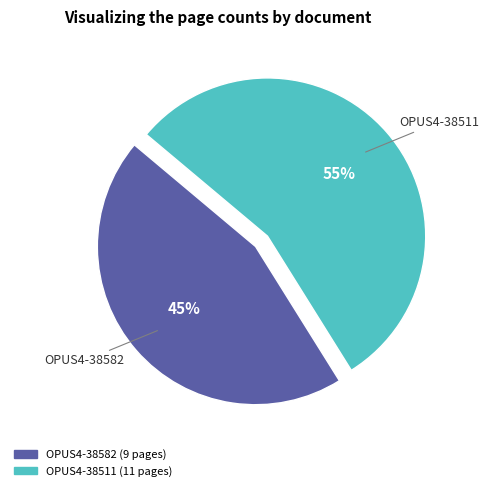

Combined, do OPUS4-38511 and OPUS4-38582 account for over 50%?

Yes